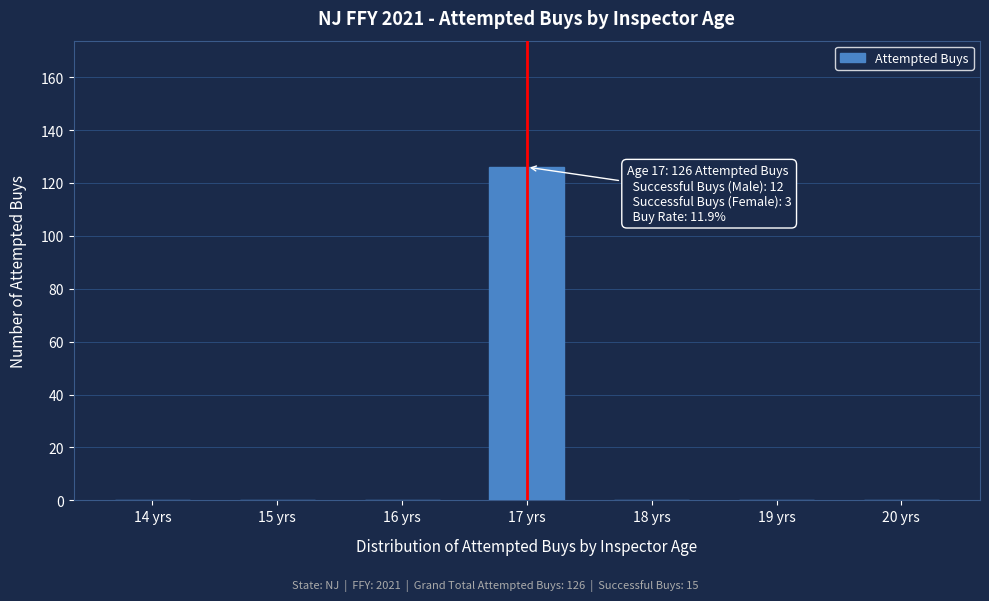

Reading left to right, list all the values displayed in this chart.

14 yrs=0	15 yrs=0	16 yrs=0	17 yrs=126	18 yrs=0	19 yrs=0	20 yrs=0